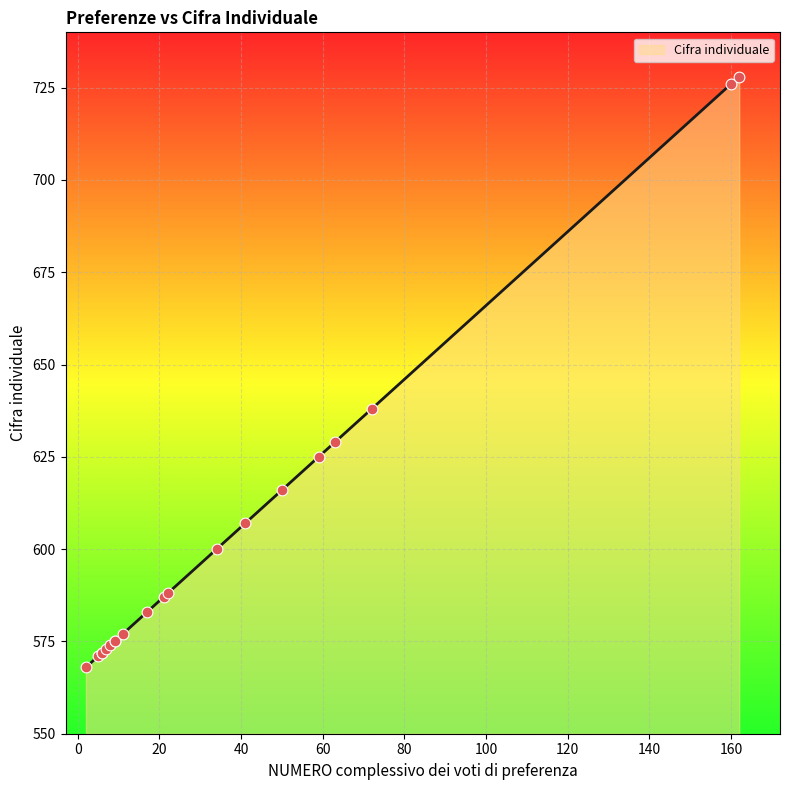

What is the change in value from 162 to 9?

-153